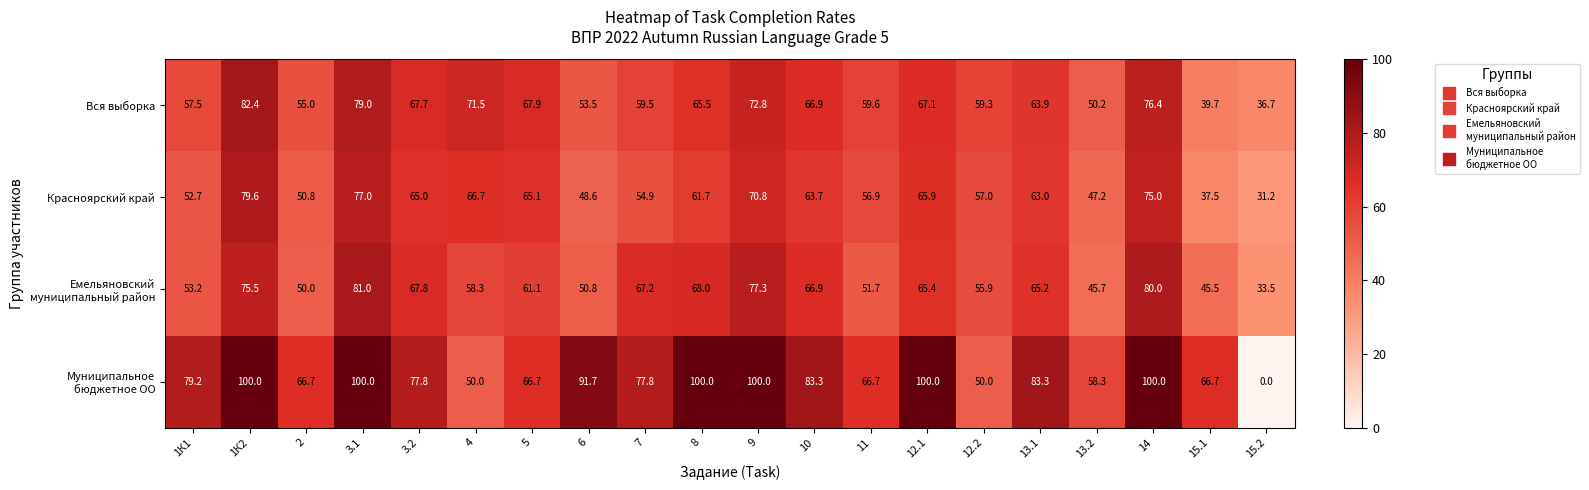

What is the total value across all series at 14?

331.4